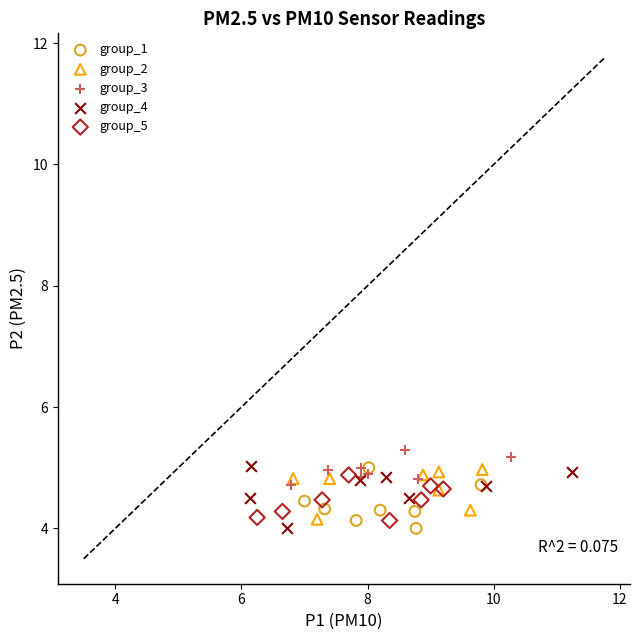

What are all the series names shown in the legend?

group_1, group_2, group_3, group_4, group_5